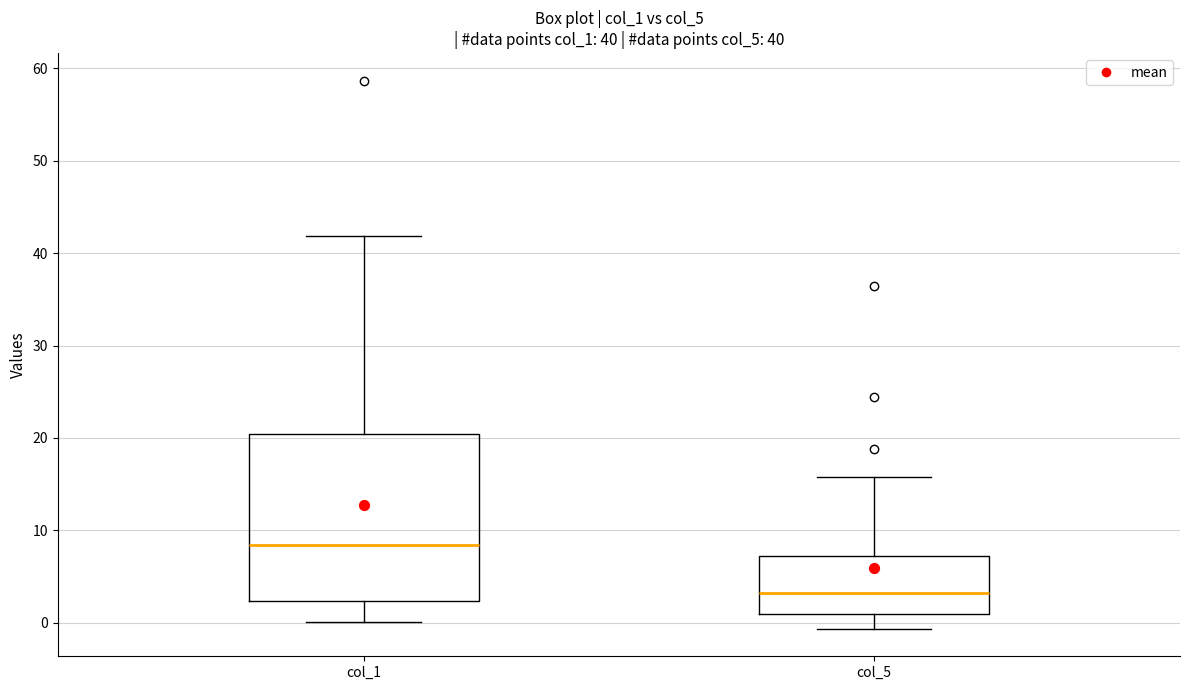

Which box is the tallest, from its lower edge to its upper edge?

col_1